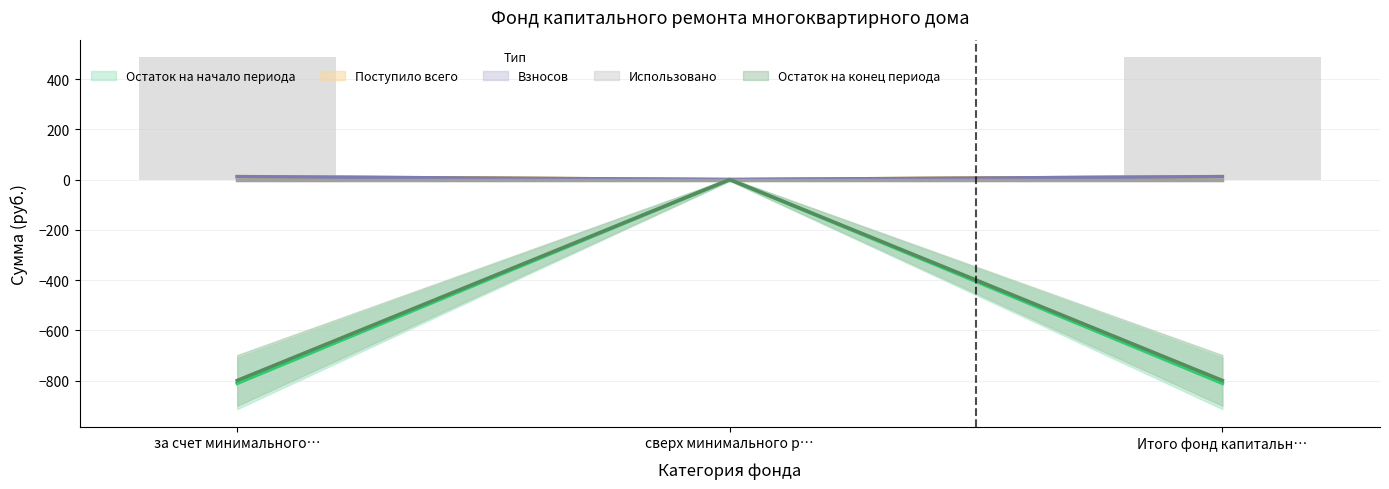

Between за счет минимального… and Итого фонд капитальн…, which is larger?

за счет минимального…